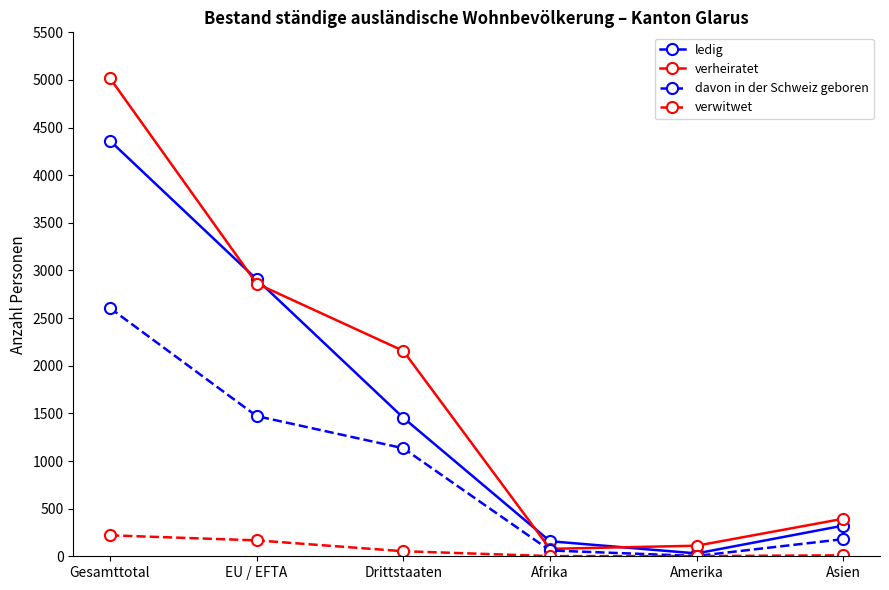

Between EU / EFTA and Asien, which series saw the biggest shift?

ledig